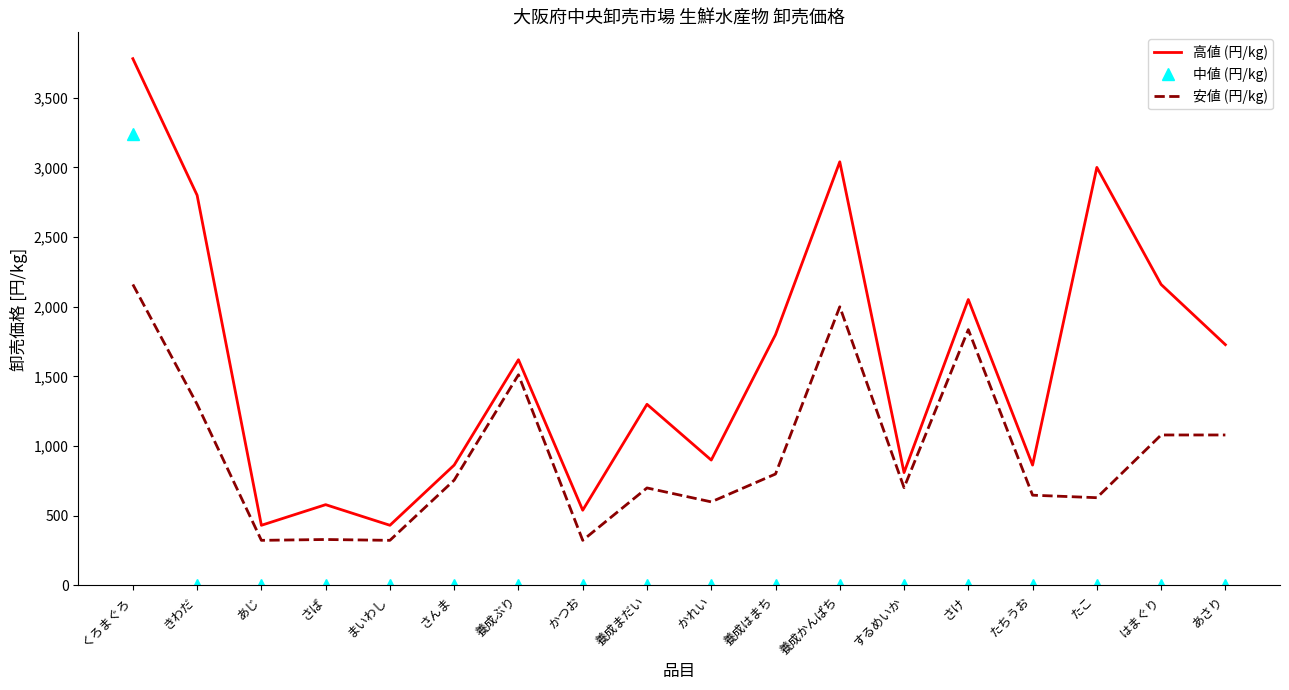

Which label corresponds to the largest value in the chart?

くろまぐろ